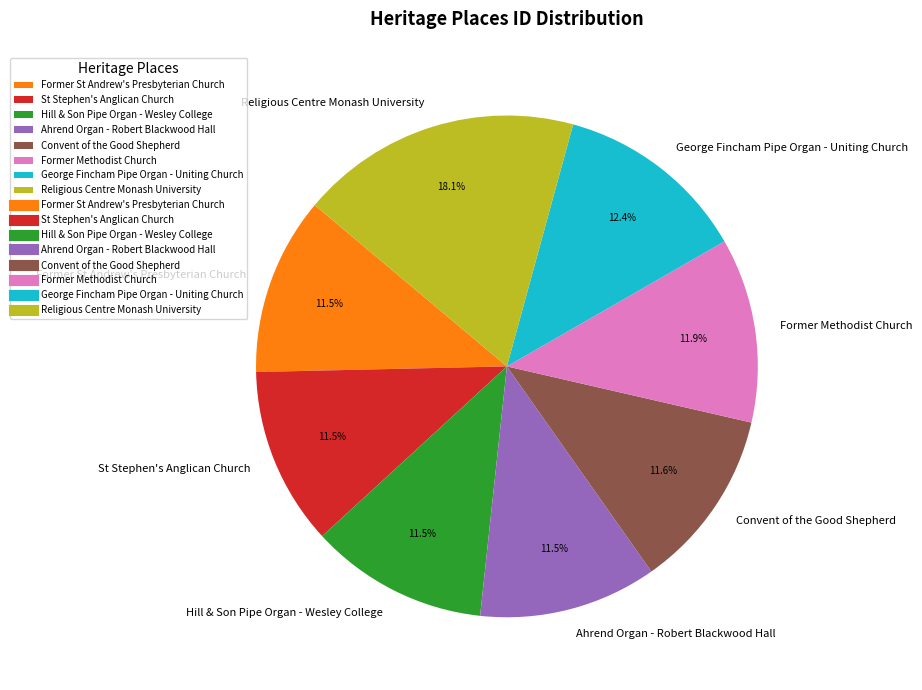

Between George Fincham Pipe Organ - Uniting Church and St Stephen's Anglican Church, which is larger?

George Fincham Pipe Organ - Uniting Church